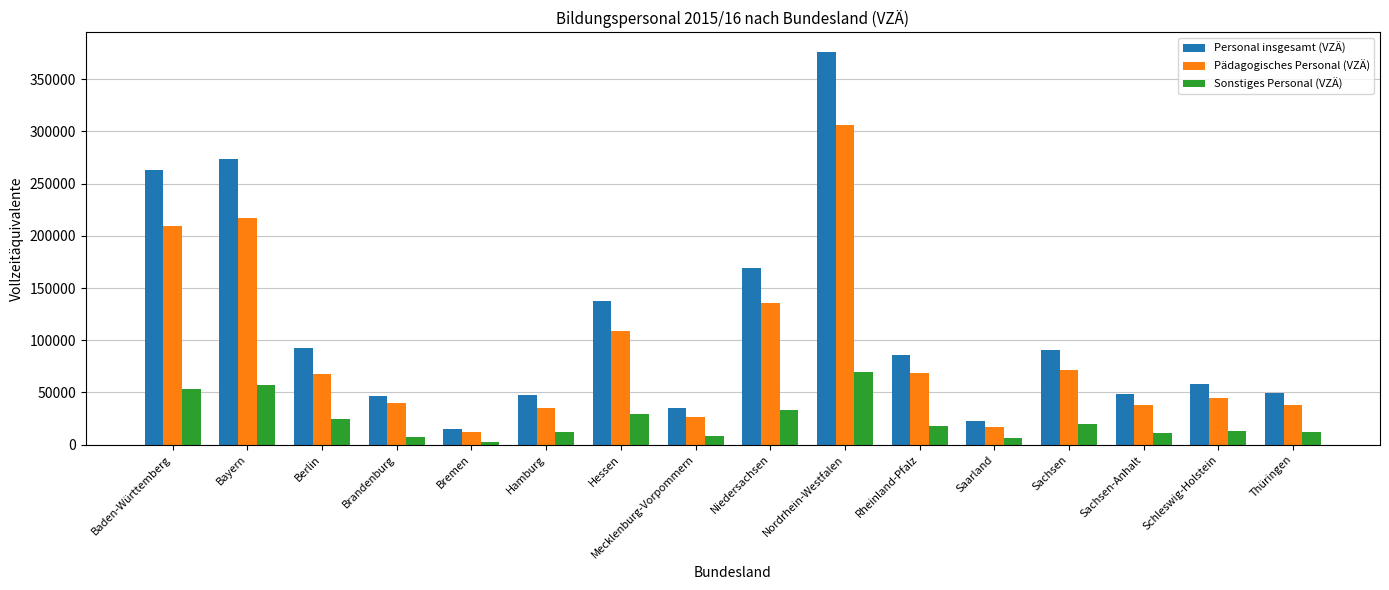

Which series has the largest range (max minus min)?

Personal insgesamt (VZÄ)